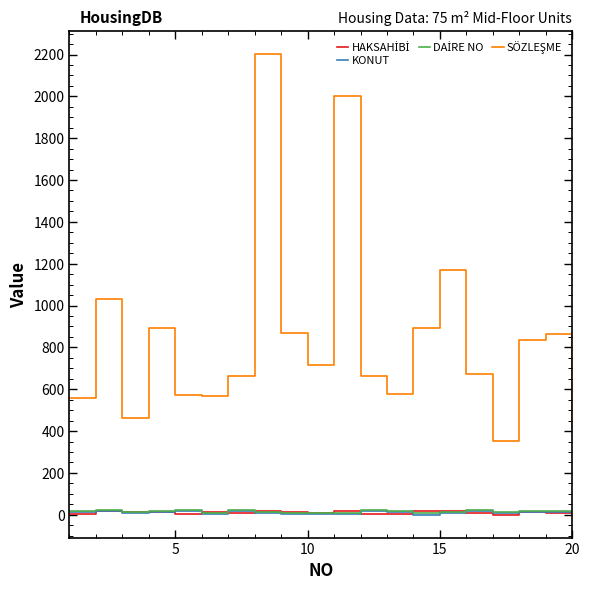

What is the greatest value displayed?

2204